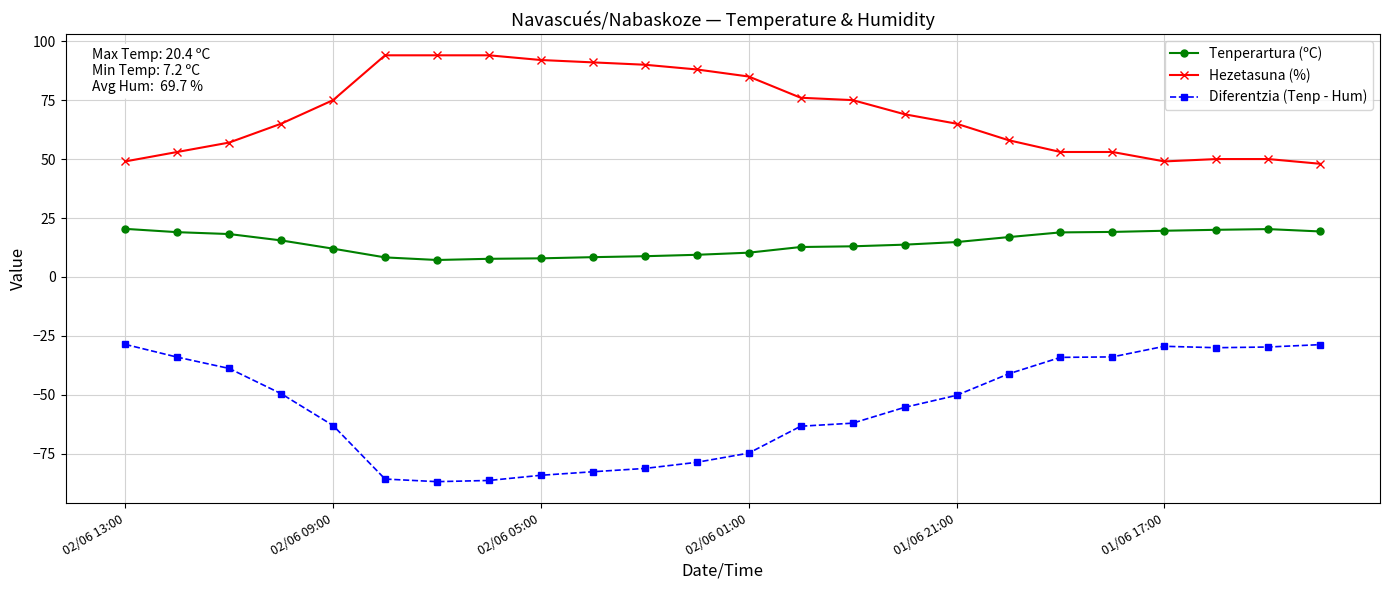

Which series has the largest total across all categories?

Hezetasuna (%)